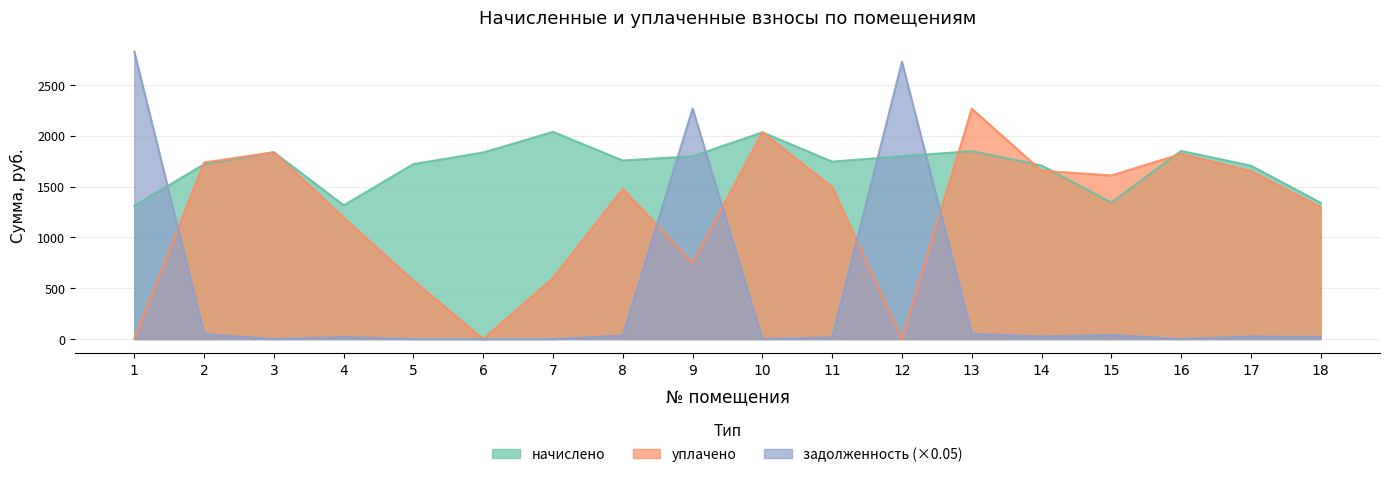

After their last crossing, which series has the higher values: уплачено or начислено?

начислено